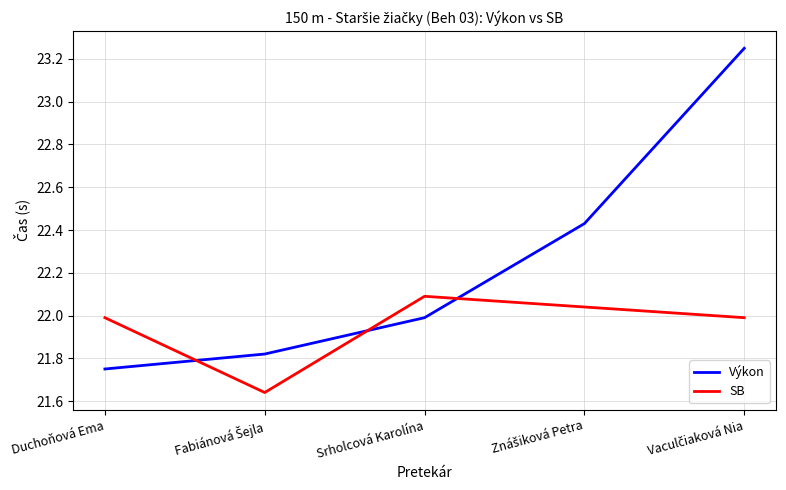

After their last crossing, which series has the higher values: Výkon or SB?

Výkon